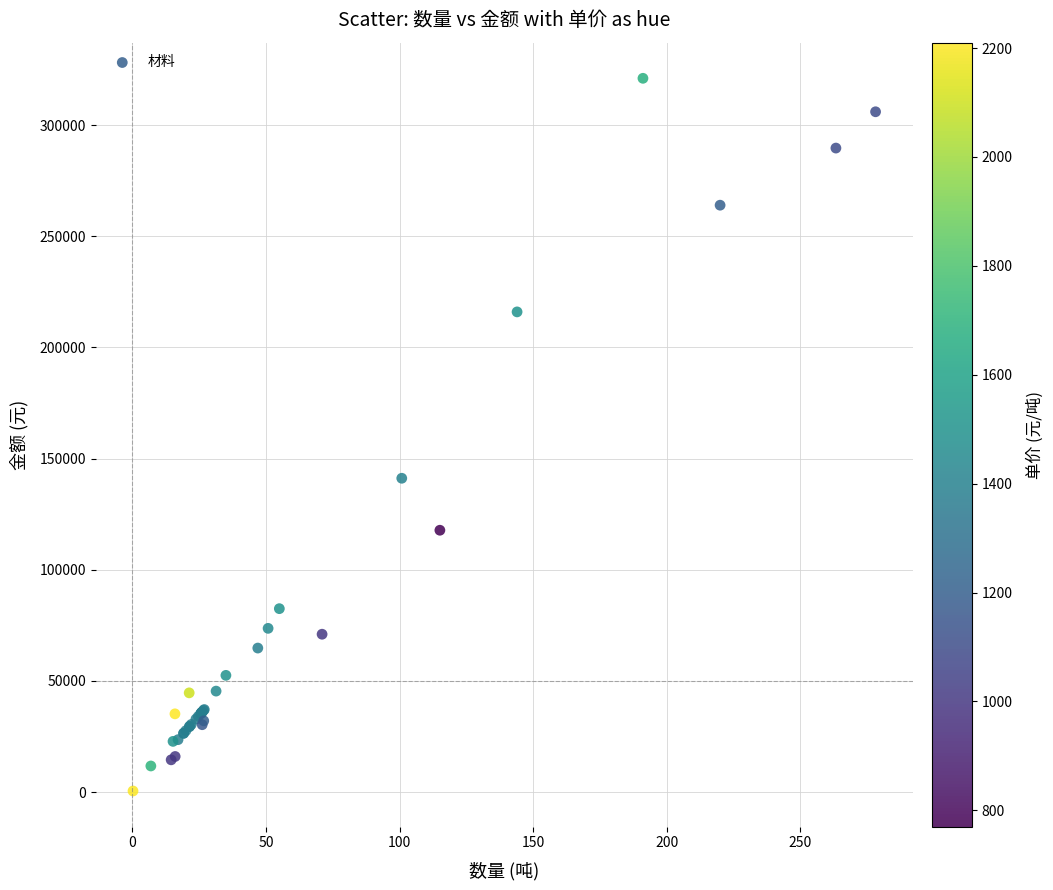

What Y value in the scatter plot is closest to 160781?

141162.0